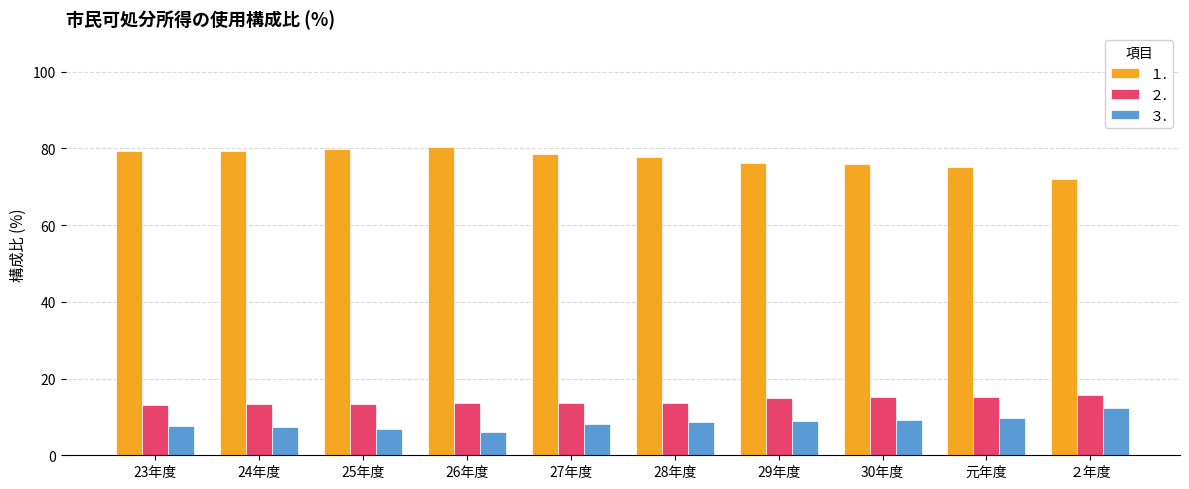

The value of ３. at 27年度 is 8.1. True or false?

True